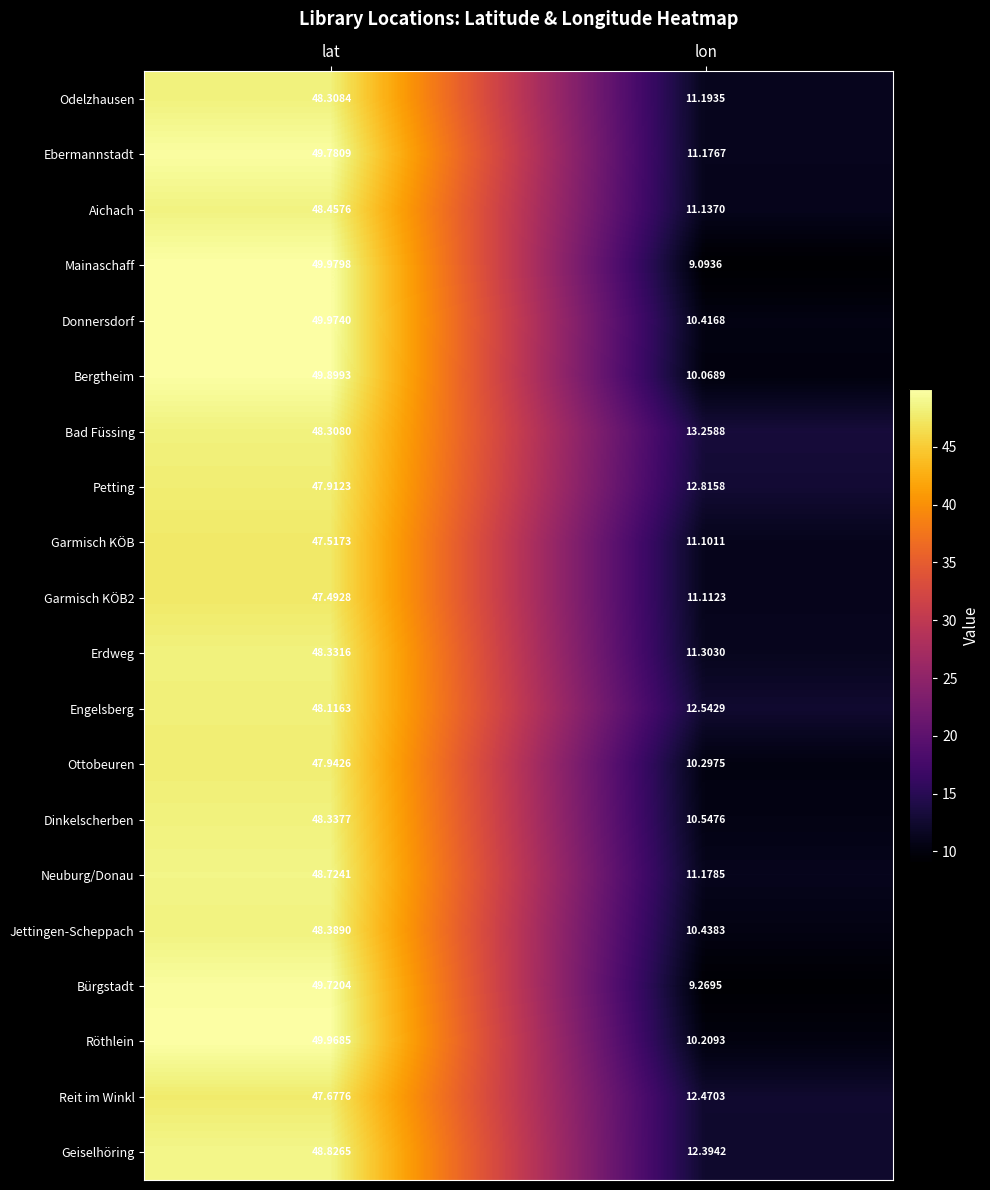

Which category has the lowest value across all series?

lon